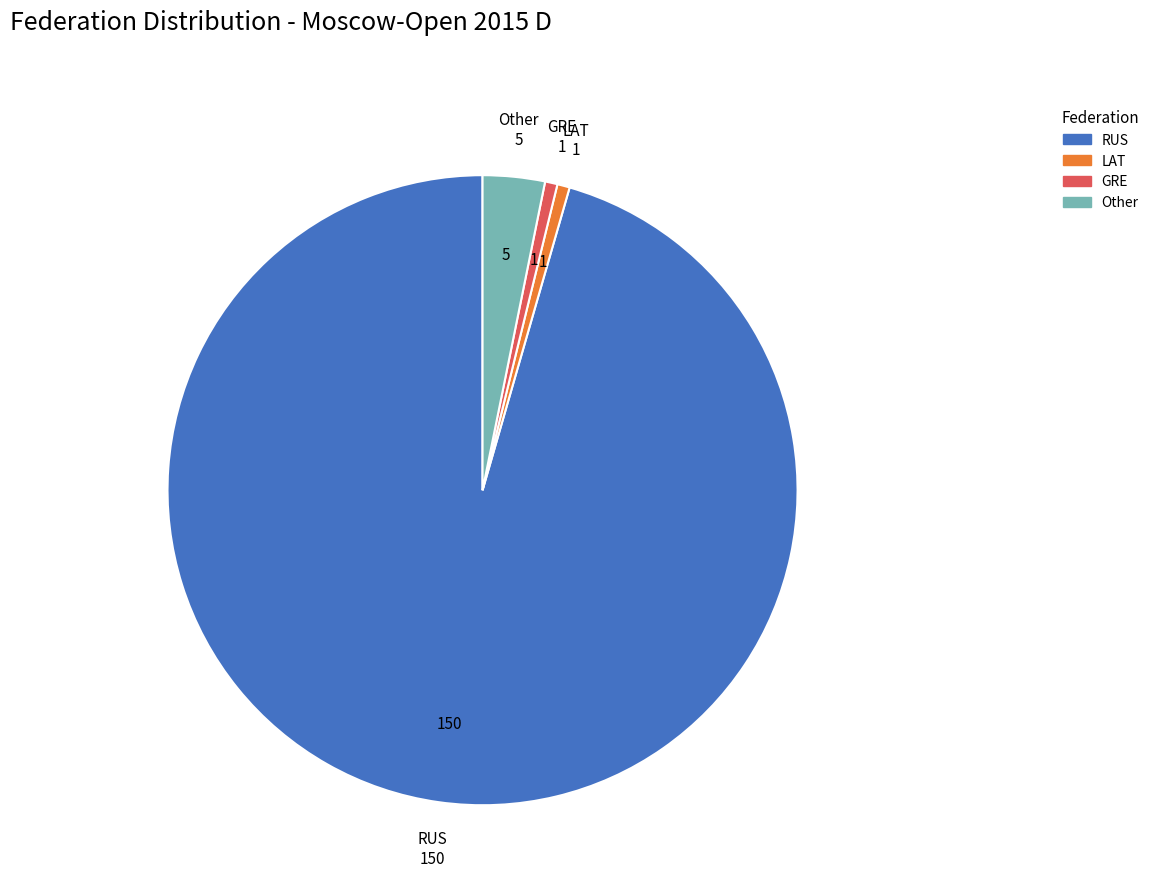

Which has a higher value, GRE or Other?

Other